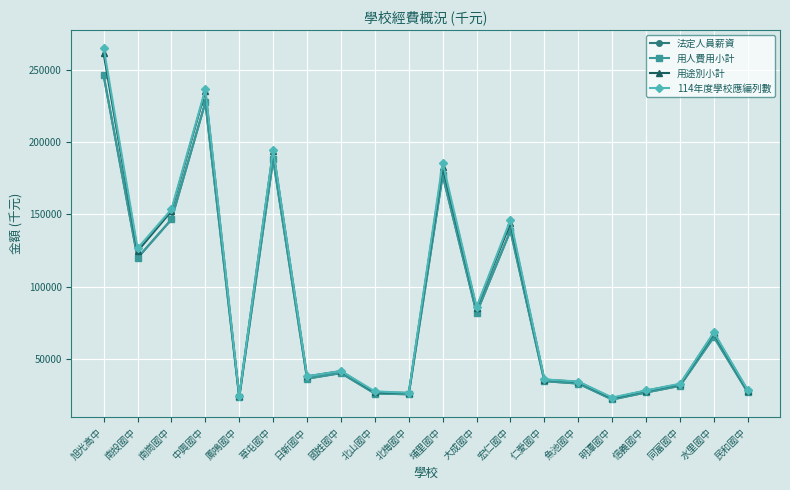

Reading left to right, extract all data points from this chart.

法定人員薪資: 246349	119842	146557	227604	23305	188113	36213	40084	25924	25415	177152	81763	138778	34483	32823	21793	26670	31230	65133	26671
用人費用小計: 246349	119842	146557	227604	23305	188113	36213	40084	25924	25415	177152	81763	138778	34483	32823	21793	26670	31230	65133	26671
用途別小計: 261537	124542	152351	235492	24170	194243	37811	41483	26819	26313	183023	85242	144194	35594	34025	22718	27915	32372	67614	27791
114年度學校應編列數: 265525	126491	153566	236609	24213	194790	37859	41493	27414	26376	185803	85922	146279	35702	34239	23147	28049	32681	68327	28282